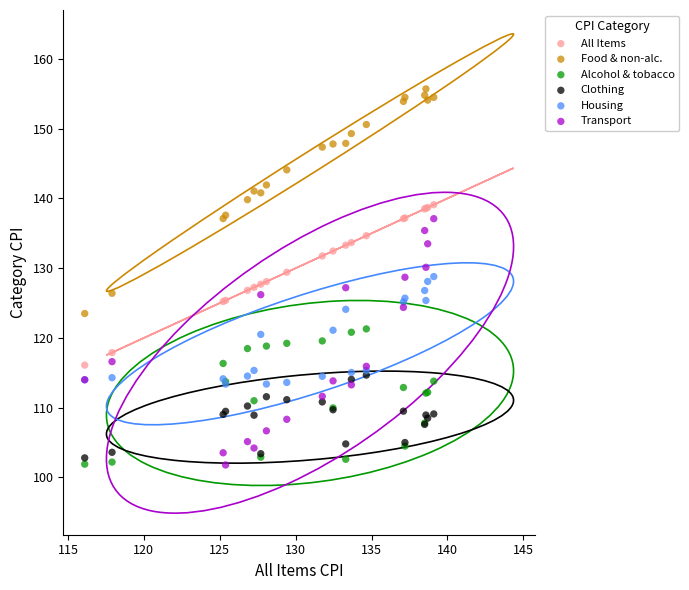

Which series contains the highest Y value?

Food & non-alc.